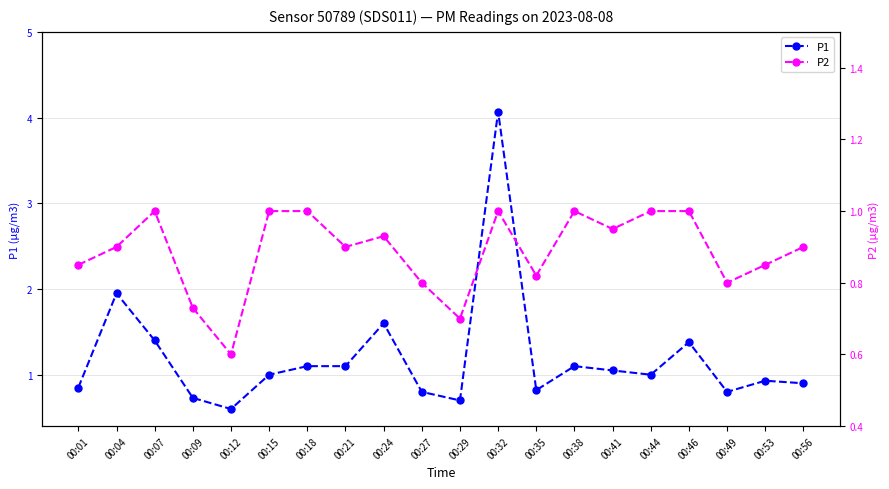

What is the sum of the P1 values at 00:32 and 00:49?

4.9